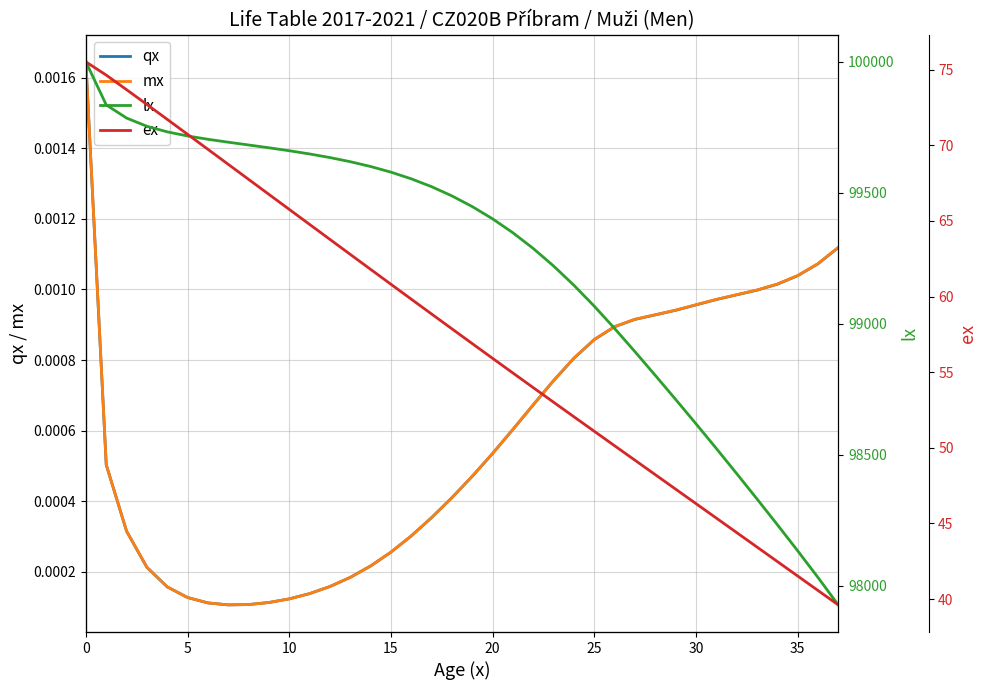

At how many categories does at least one series exceed 19694?

38